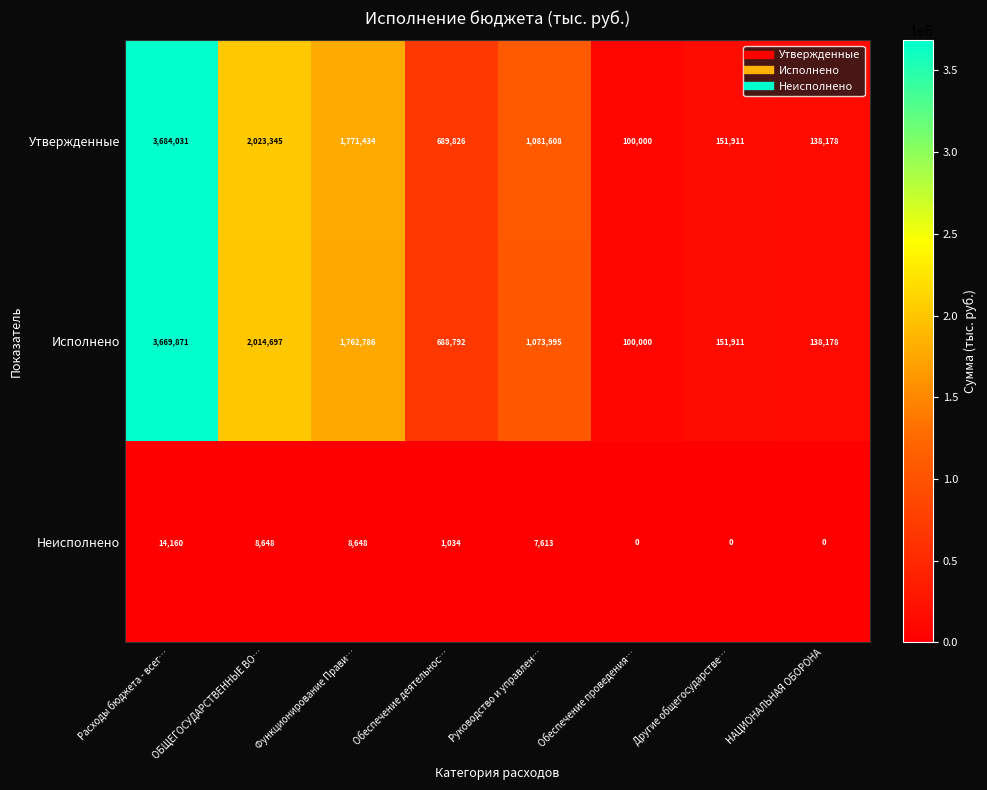

What is the sum of the Исполнено values at Руководство и управлен… and НАЦИОНАЛЬНАЯ ОБОРОНА?

1212173